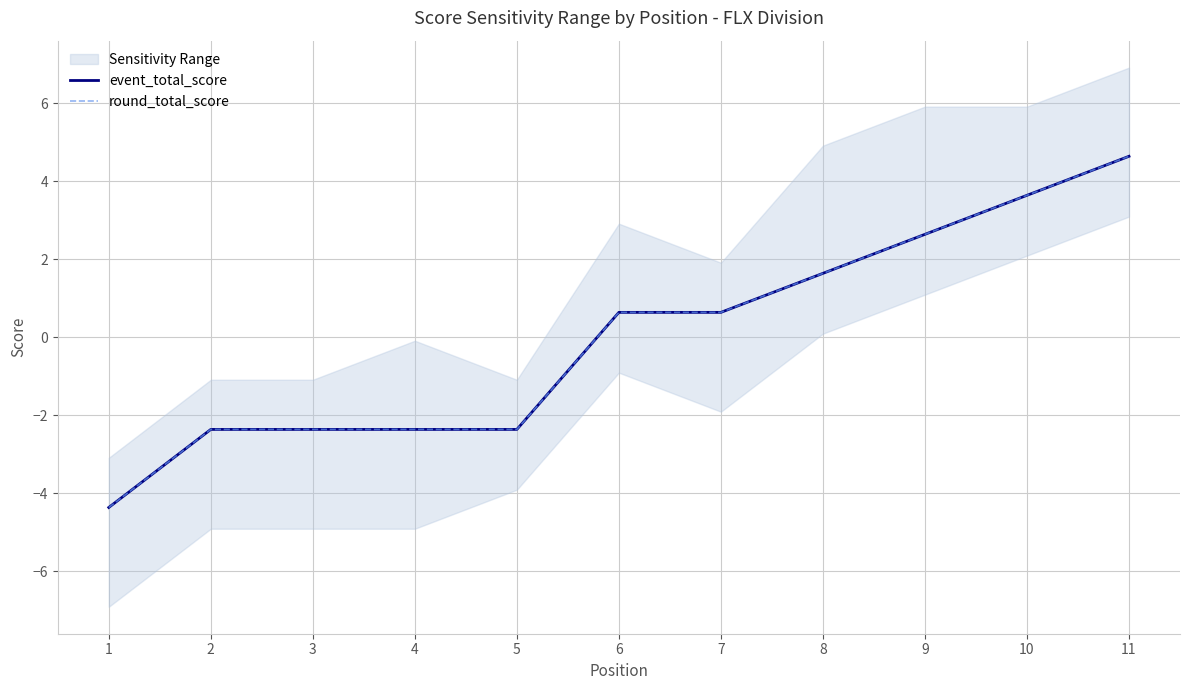

What is the minimum value for round_total_score?

-4.4